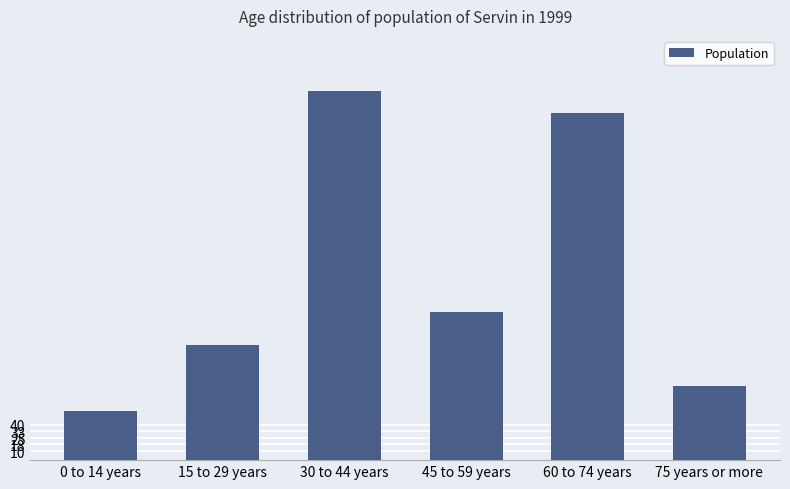

How many categories are shown in the chart?

6